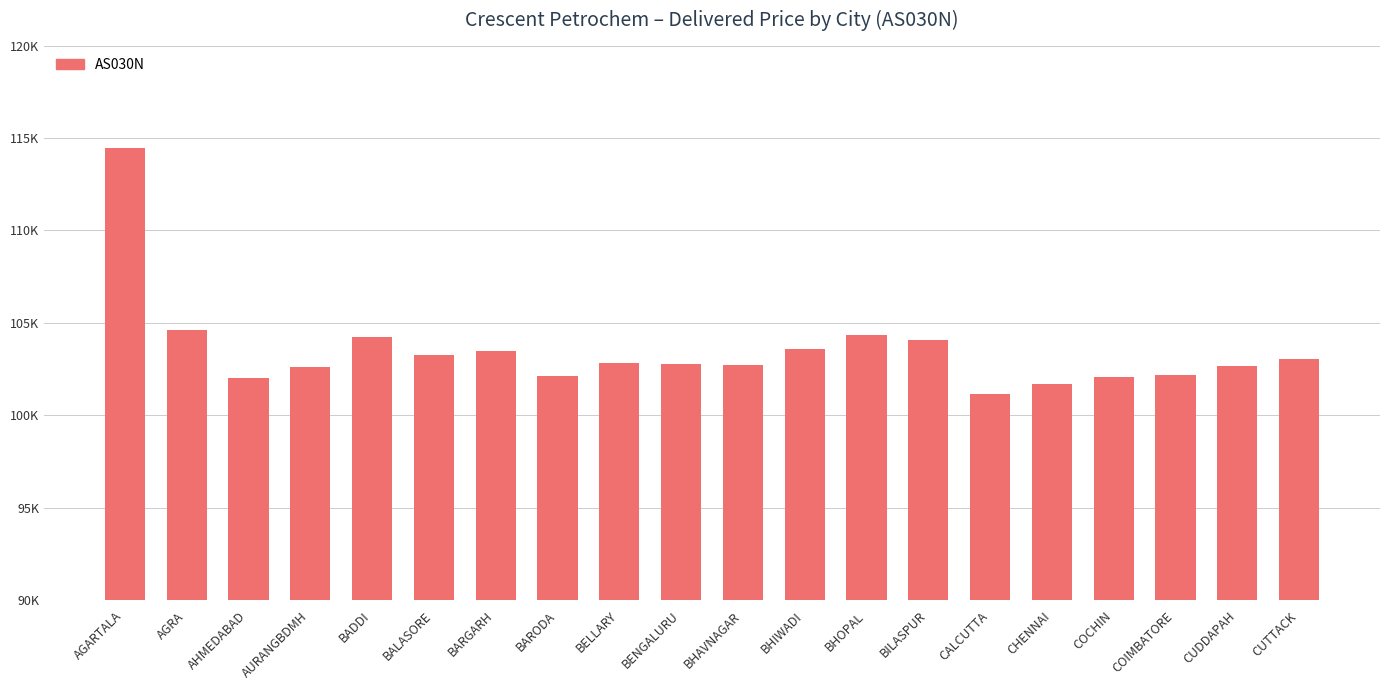

What is the difference between the maximum and second lowest values?

12749